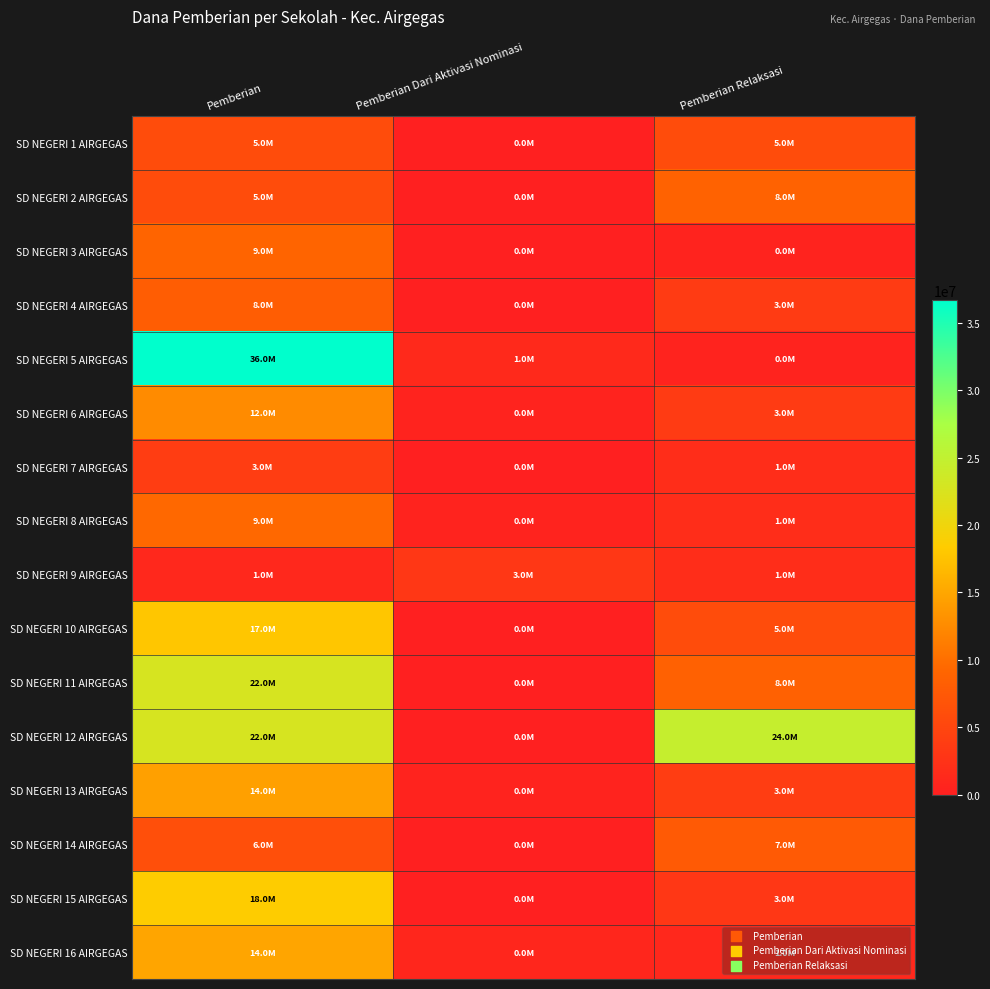

What is the spread (max minus min) of values at Pemberian?

35550000